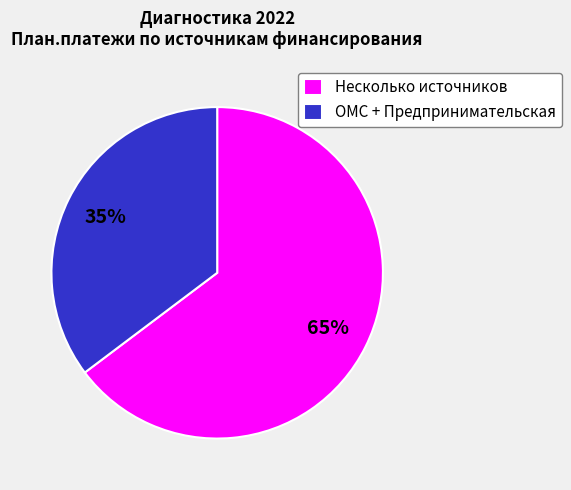

Approximately how many times larger is the value at ОМС + Предпринимательская compared to Несколько источников?

0.5